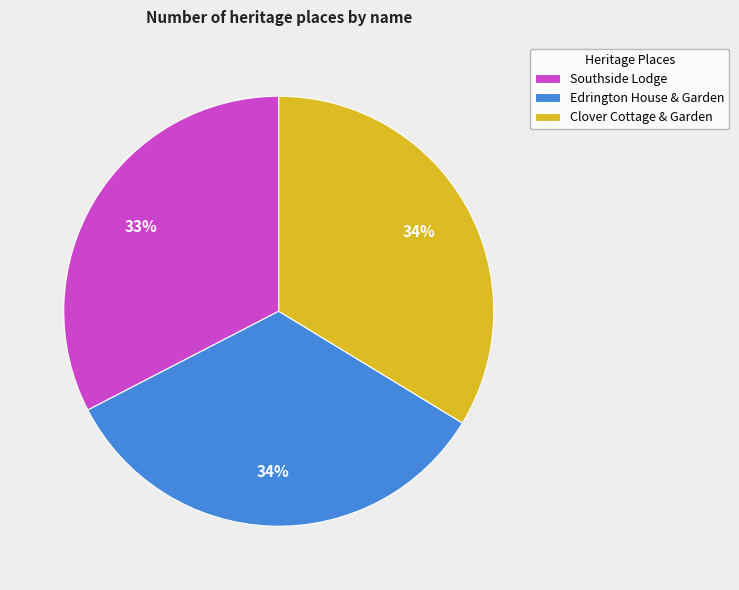

Which category has the smallest portion of the pie?

Southside Lodge